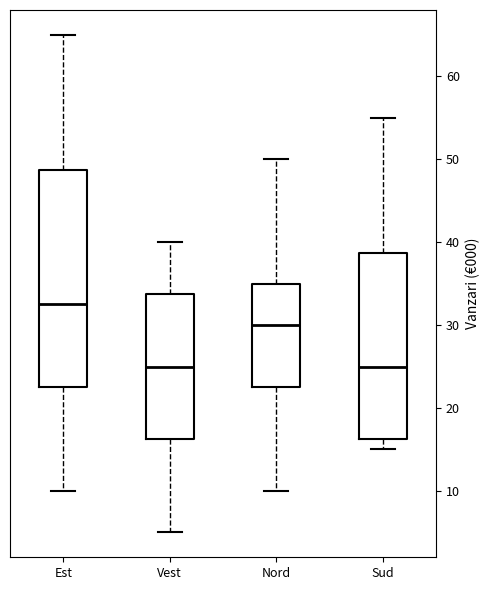

Where does the median line of the box for Sud sit on the y-axis? The values are not printed on the chart, so give them approximately, as read against the axis.

25